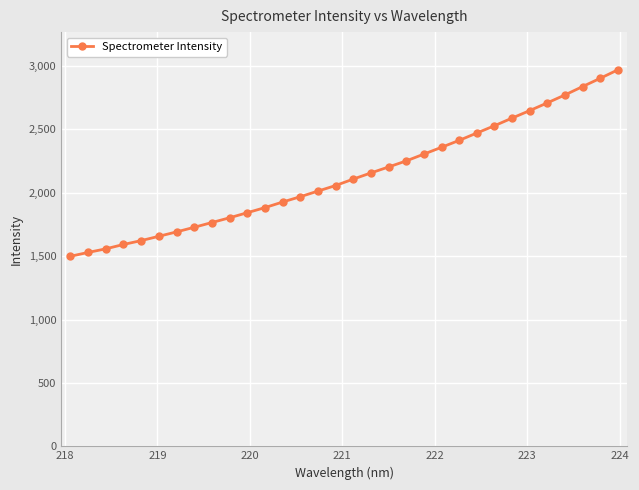

What is the smallest value displayed?

1499.1